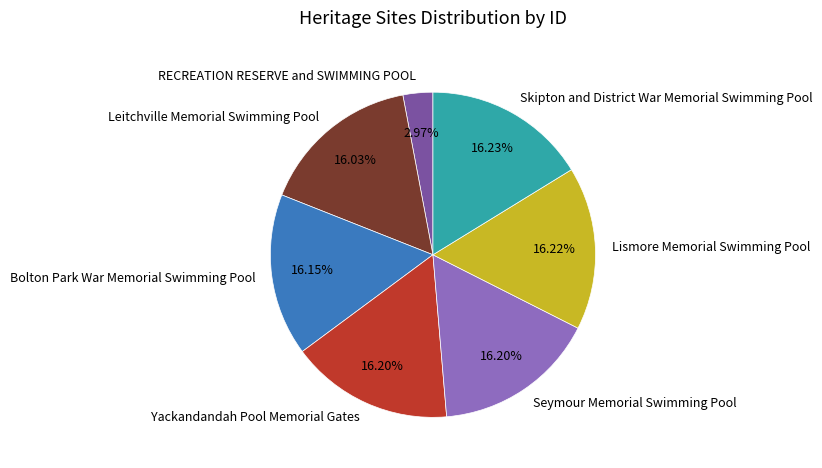

Which category has the smallest portion of the pie?

RECREATION RESERVE and SWIMMING POOL